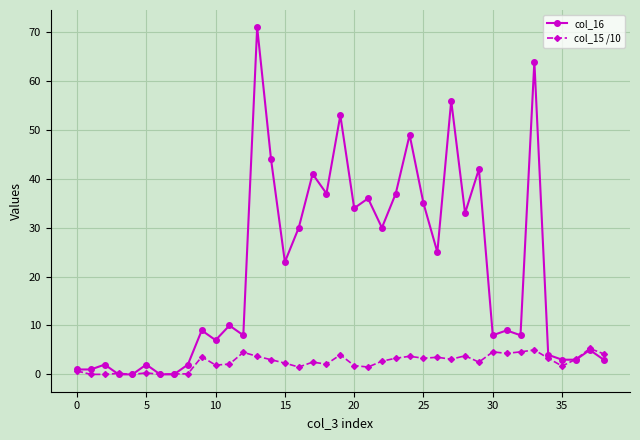

True or false: col_16 has more than 1 points higher than both neighbors.

True